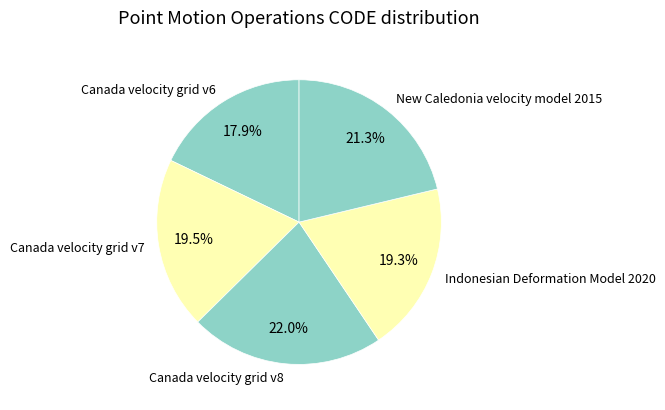

What is the smallest slice in the pie chart?

Canada velocity grid v6